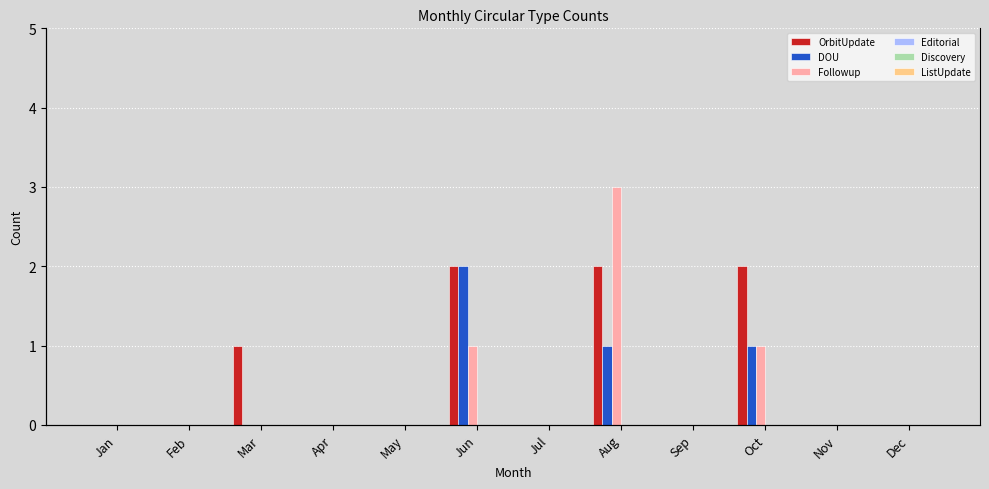

What are all the series names shown in the legend?

OrbitUpdate, DOU, Followup, Editorial, Discovery, ListUpdate